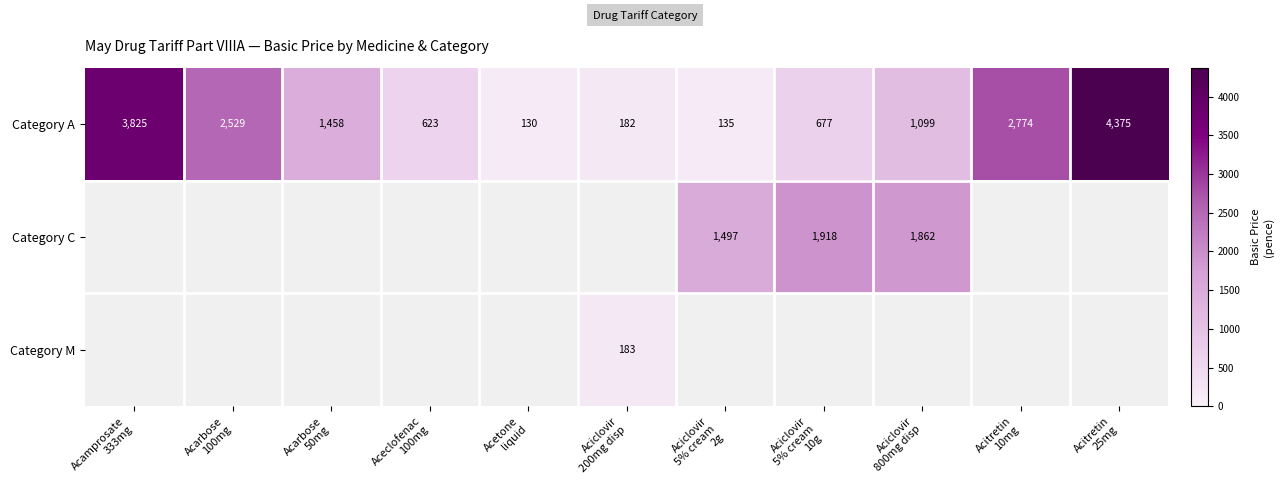

What is the average value of the Category A series?

1619